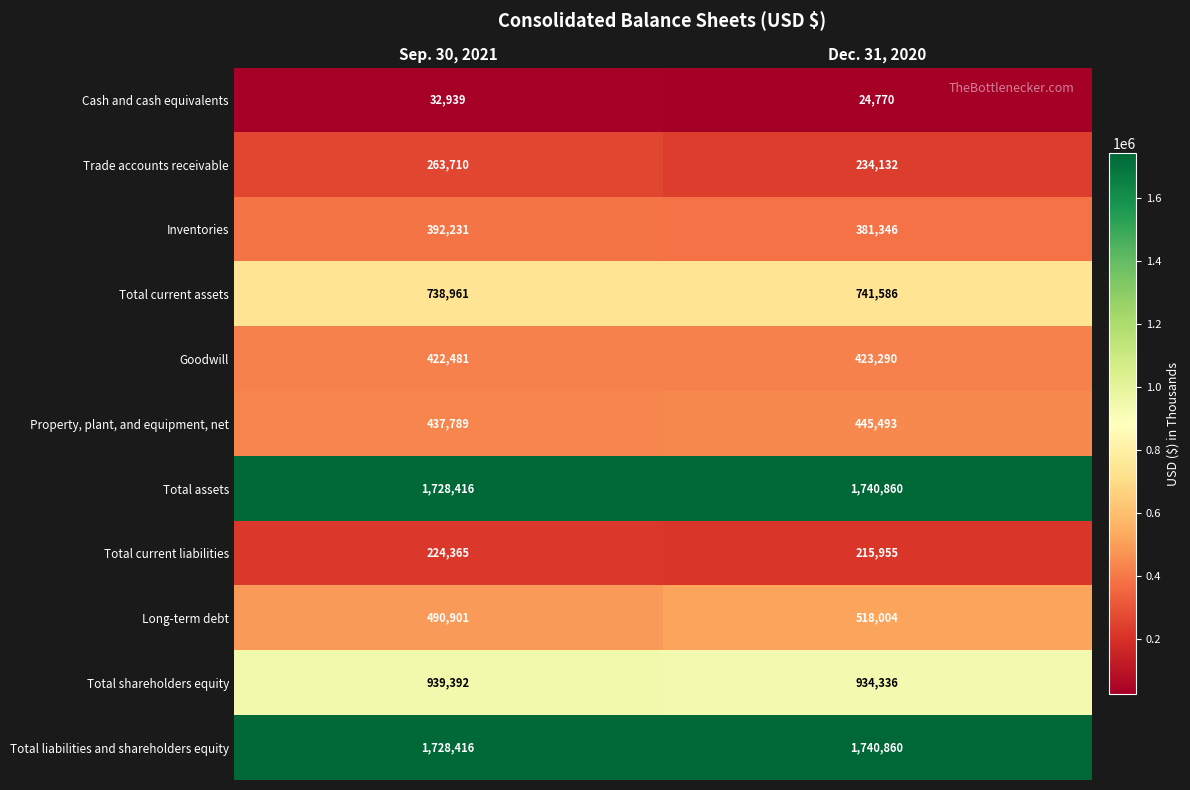

The Goodwill series shows 422481 at Sep. 30, 2021. True or false?

True